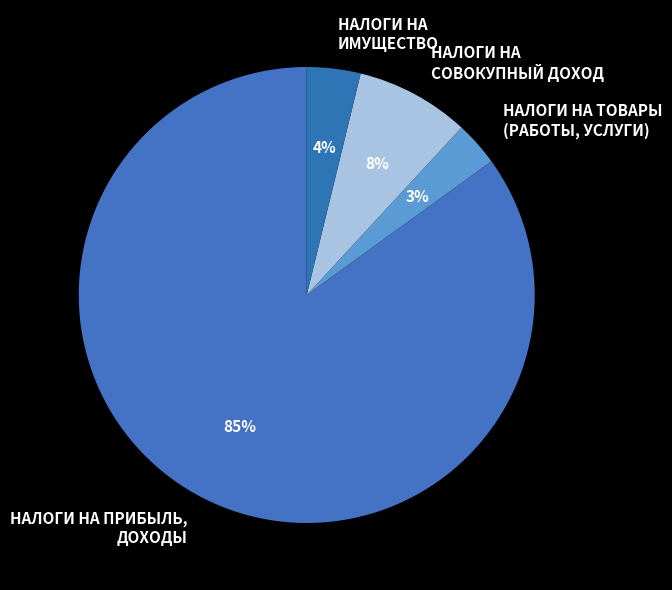

What is the smallest slice in the pie chart?

НАЛОГИ НА ТОВАРЫ (РАБОТЫ, УСЛУГИ)